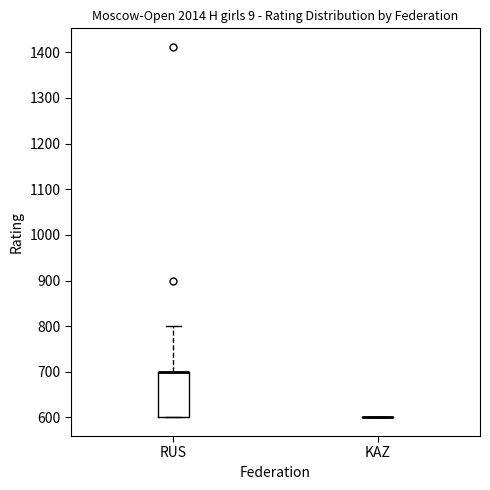

Reading left to right, read every box against the y-axis: the position of its median line, the range the box covers, and the ends of its whiskers. The values are not printed on the chart, so give them approximately, as read against the axis.

RUS: median 700 (drawn on the box's upper edge), box 600 to 700, whiskers 600 to 800
KAZ: box collapsed to a line at 600, whiskers 600 to 600